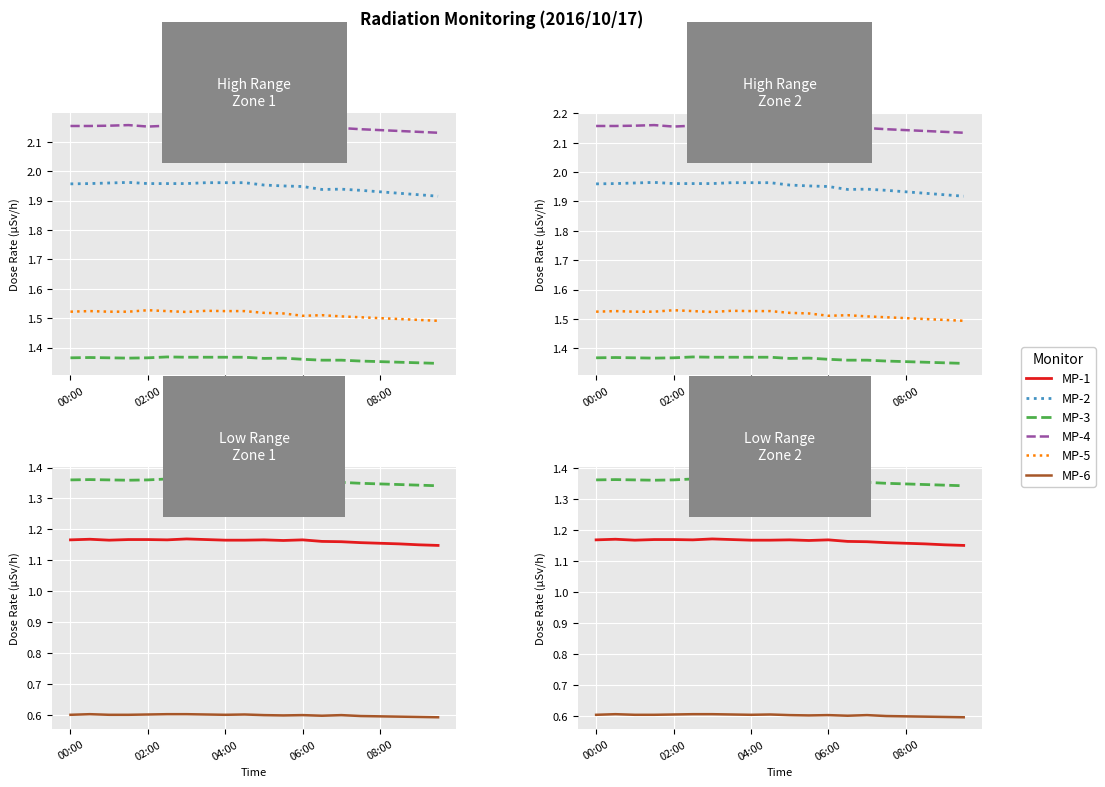

Reading right to left, transcribe all the data shown in this chart.

MP-4: 2.1	2.1	2.1	2.1	2.1	2.1	2.1	2.2	2.2	2.2	2.2	2.2	2.2	2.2	2.2	2.2	2.2	2.2	2.2	2.2
MP-2: 1.9	1.9	1.9	1.9	1.9	1.9	1.9	2.0	2.0	2.0	2.0	2.0	2.0	2.0	2.0	2.0	2.0	2.0	2.0	2.0
MP-3: 1.3	1.3	1.3	1.4	1.4	1.4	1.4	1.4	1.4	1.4	1.4	1.4	1.4	1.4	1.4	1.4	1.4	1.4	1.4	1.4
MP-5: 1.5	1.5	1.5	1.5	1.5	1.5	1.5	1.5	1.5	1.5	1.5	1.5	1.5	1.5	1.5	1.5	1.5	1.5	1.5	1.5
MP-1: 1.2	1.2	1.2	1.2	1.2	1.2	1.2	1.2	1.2	1.2	1.2	1.2	1.2	1.2	1.2	1.2	1.2	1.2	1.2	1.2
MP-6: 0.6	0.6	0.6	0.6	0.6	0.6	0.6	0.6	0.6	0.6	0.6	0.6	0.6	0.6	0.6	0.6	0.6	0.6	0.6	0.6